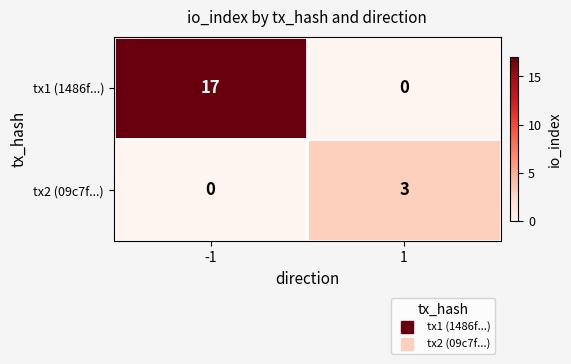

What is the approximate value of tx2 (09c7f...) at 1?

3